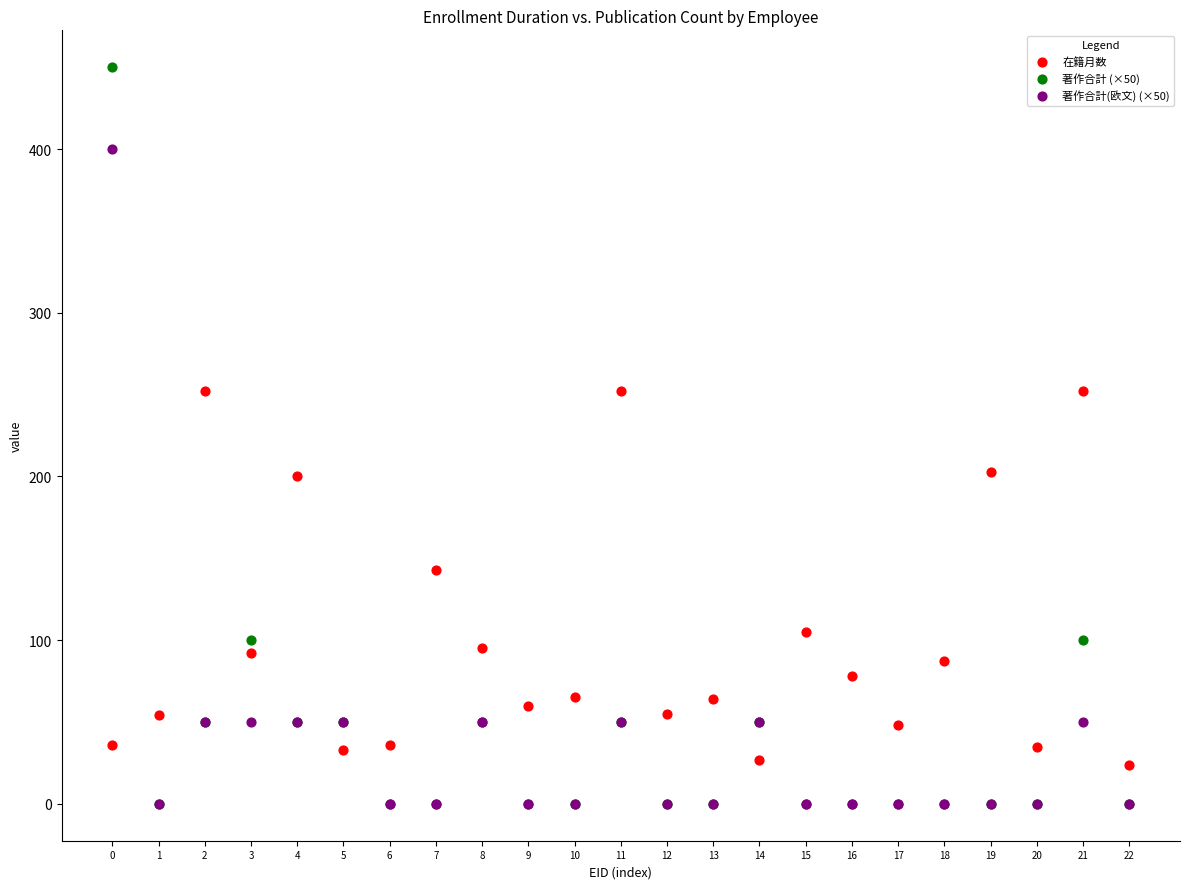

What are all the series names shown in the legend?

在籍月数, 著作合計 (×50), 著作合計(欧文) (×50)